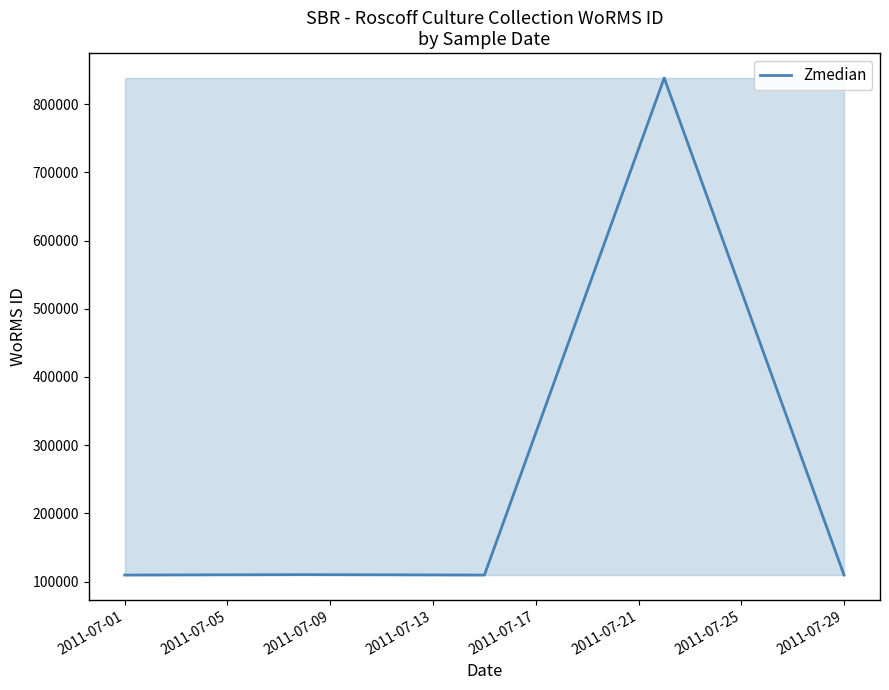

True or false: there are more than 0 points higher than both neighbors.

True